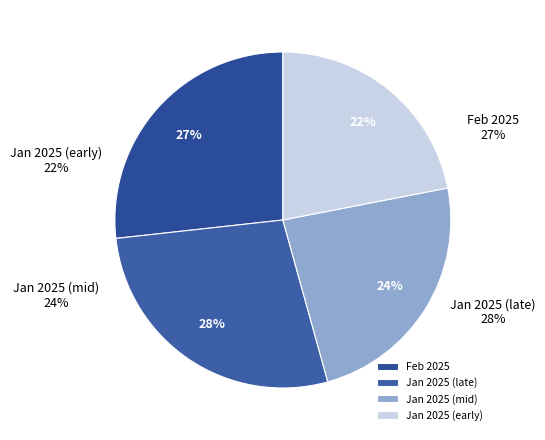

To the nearest percent, what is the average slice percentage?

25%